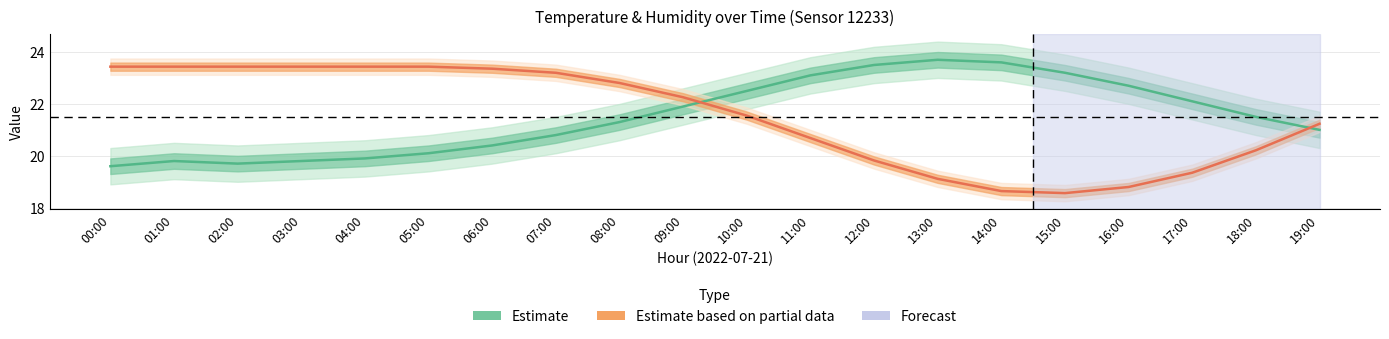

Is it true that Estimate (humidity) equals 18.6 at 15:00?

True